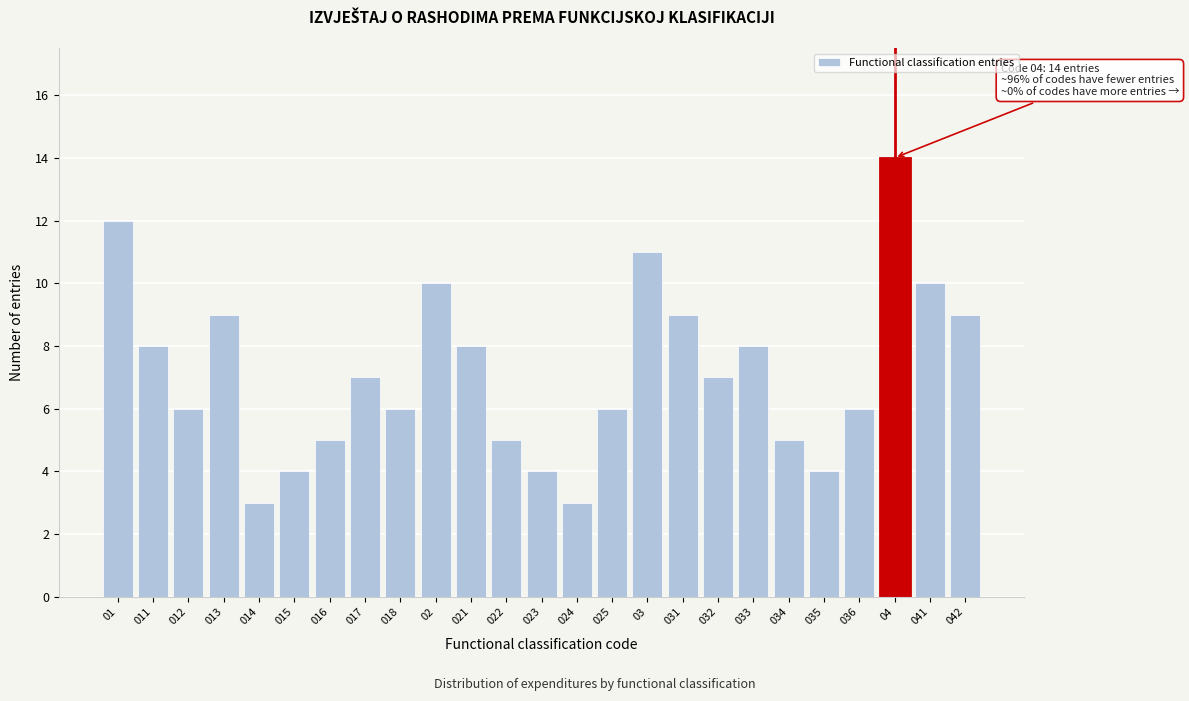

Reading right to left, list all the values displayed in this chart.

042=9	041=10	04=14	036=6	035=4	034=5	033=8	032=7	031=9	03=11	025=6	024=3	023=4	022=5	021=8	02=10	018=6	017=7	016=5	015=4	014=3	013=9	012=6	011=8	01=12